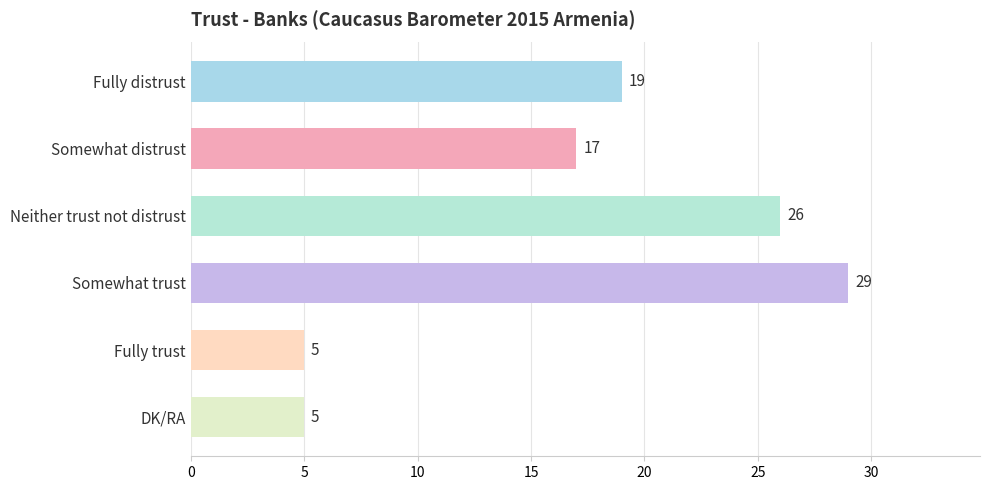

What is the maximum value shown in the chart?

29